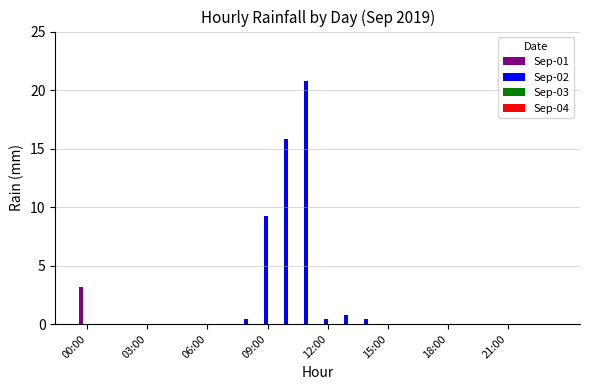

Which series has the largest total across all categories?

Sep-02